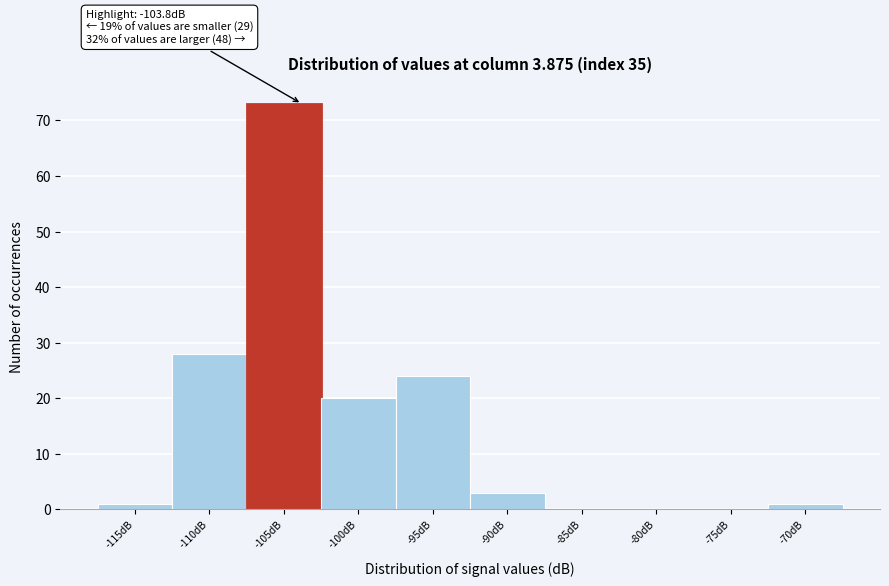

Reading left to right, extract all data points from this chart.

-115dB=1	-110dB=28	-105dB=73	-100dB=20	-95dB=24	-90dB=3	-85dB=0	-80dB=0	-75dB=0	-70dB=1